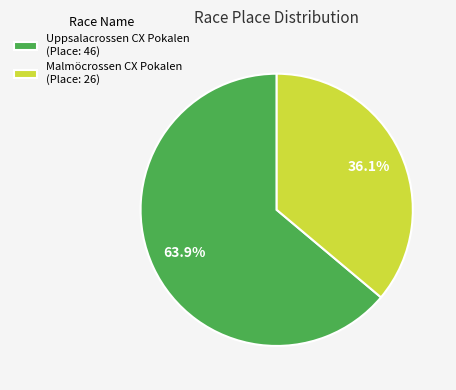

True or false: Malmöcrossen CX Pokalen accounts for 36% of the total.

True